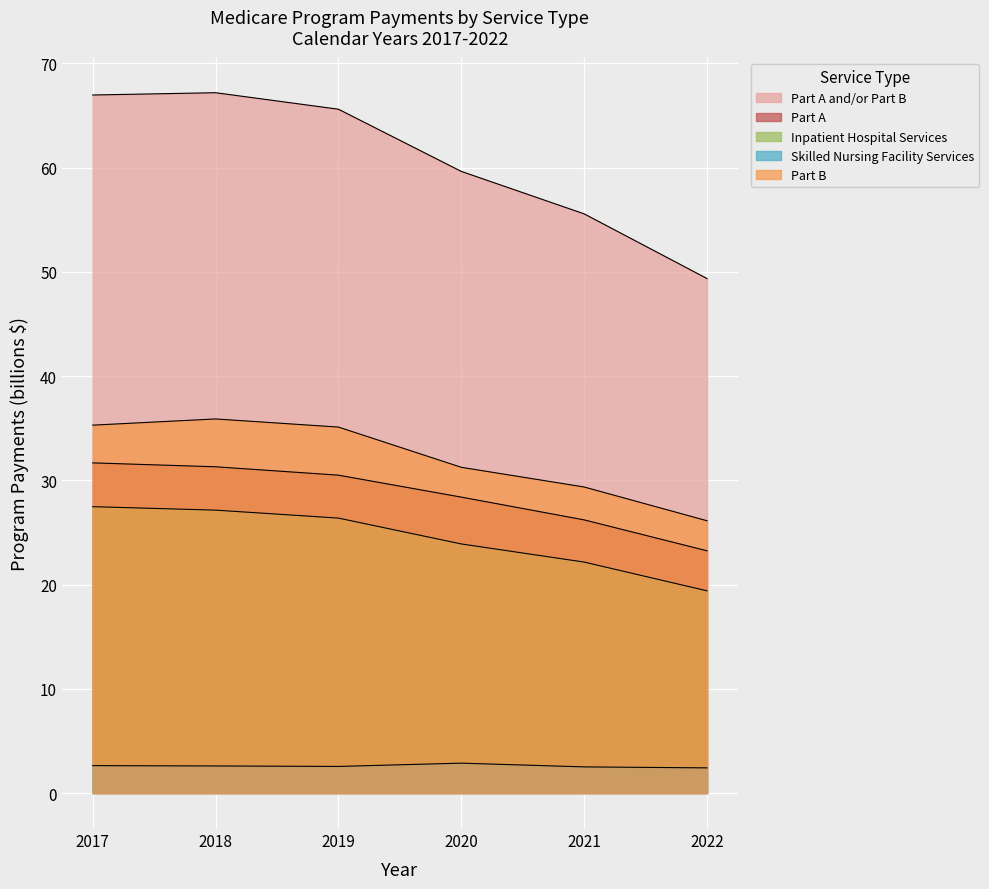

What is the average value of the Part A and/or Part B series?

60.7